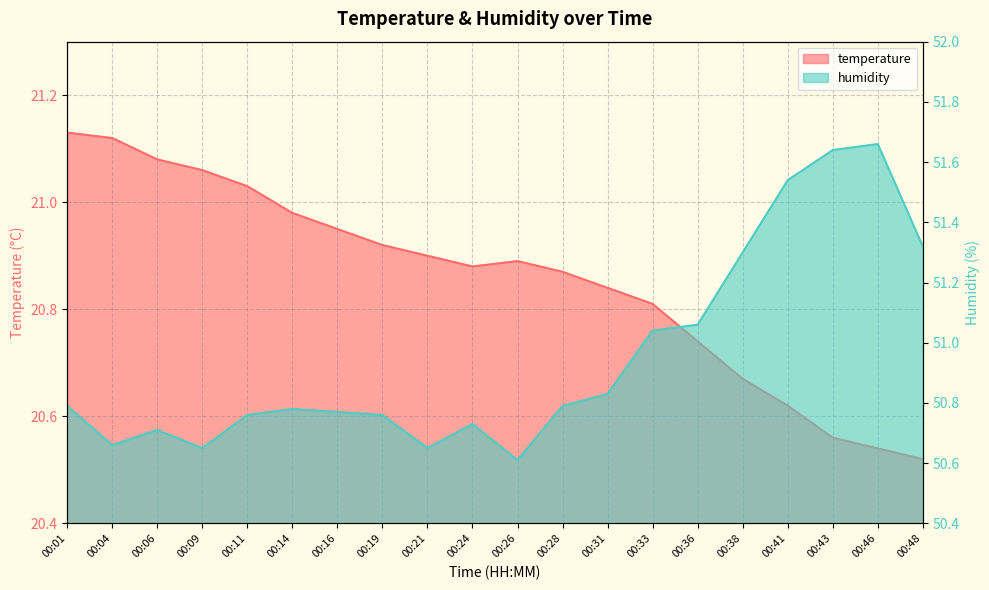

What is the difference between the maximum and minimum values in the humidity series?

1.0